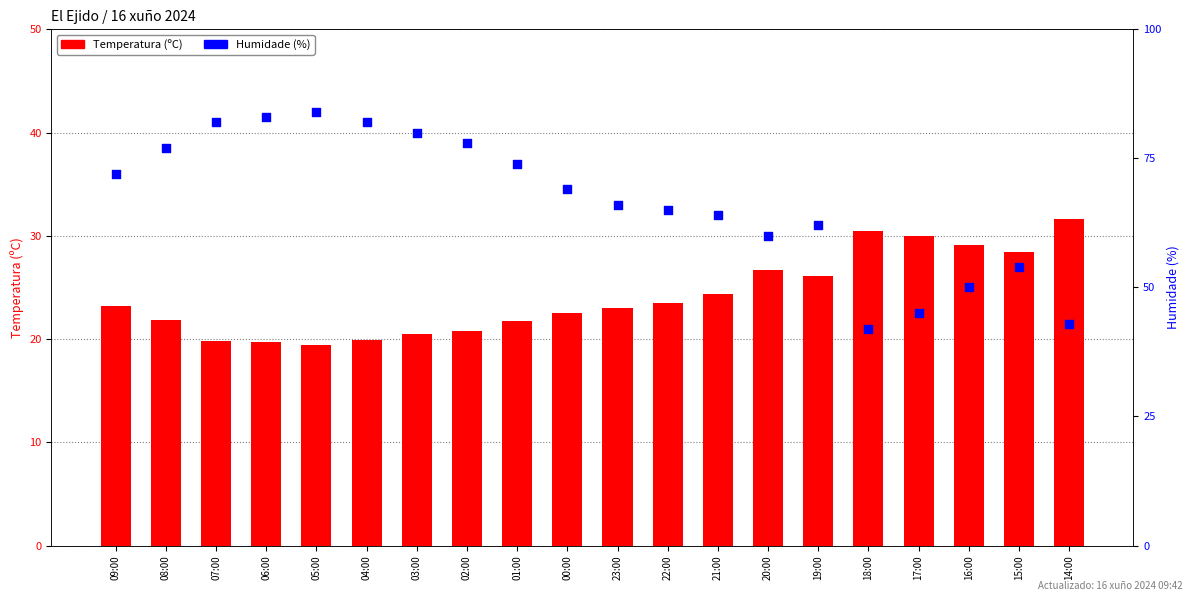

What is the total value across all series at 17:00?

75.0